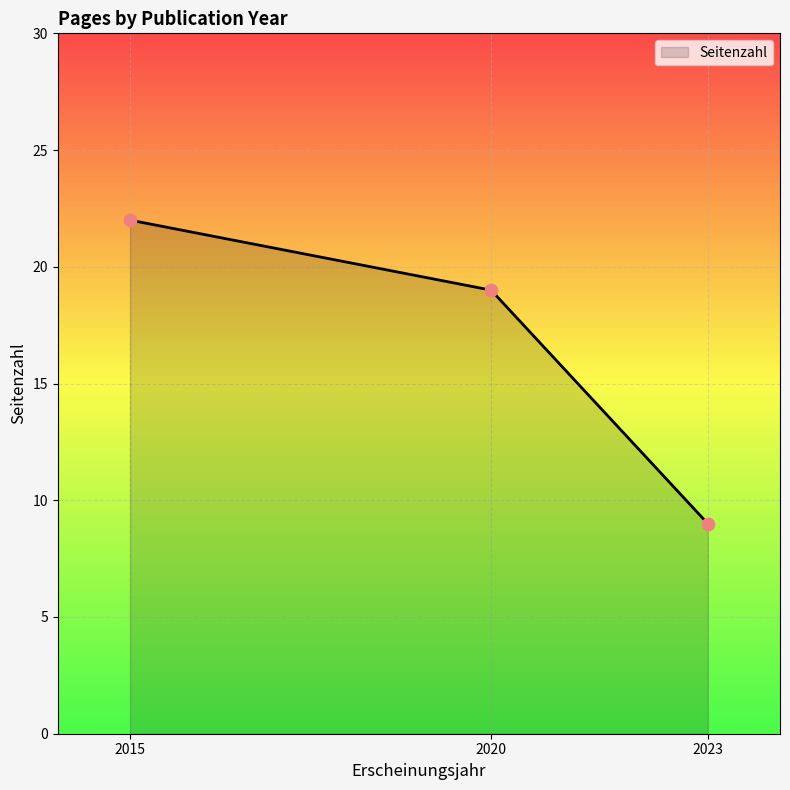

Approximately how many times larger is the value at 2015 compared to 2020?

1.2